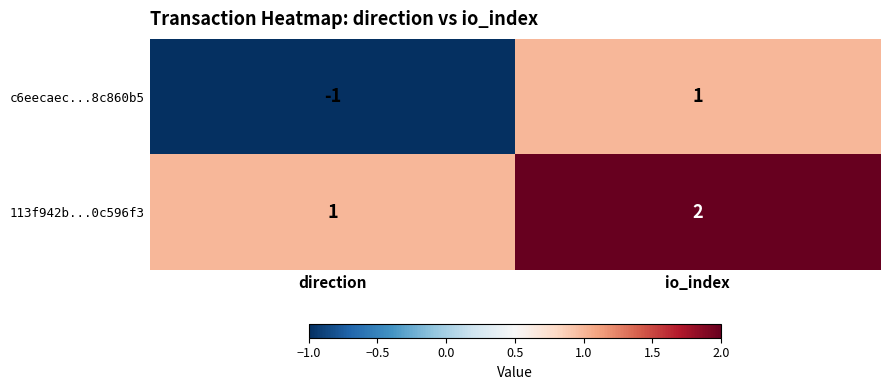

Reading left to right, list all the values displayed in this chart.

c6eecaec...8c860b5: direction=-1	io_index=1
113f942b...0c596f3: direction=1	io_index=2